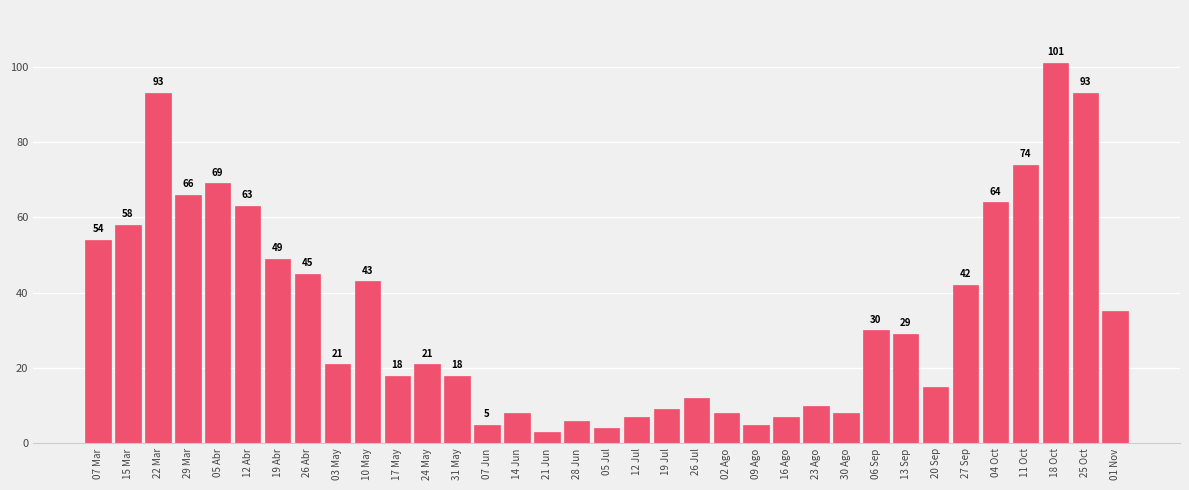

Reading left to right, what are all the values shown in this chart?

07 Mar=54	15 Mar=58	22 Mar=93	29 Mar=66	05 Abr=69	12 Abr=63	19 Abr=49	26 Abr=45	03 May=21	10 May=43	17 May=18	24 May=21	31 May=18	07 Jun=5	14 Jun=8	21 Jun=3	28 Jun=6	05 Jul=4	12 Jul=7	19 Jul=9	26 Jul=12	02 Ago=8	09 Ago=5	16 Ago=7	23 Ago=10	30 Ago=8	06 Sep=30	13 Sep=29	20 Sep=15	27 Sep=42	04 Oct=64	11 Oct=74	18 Oct=101	25 Oct=93	01 Nov=35